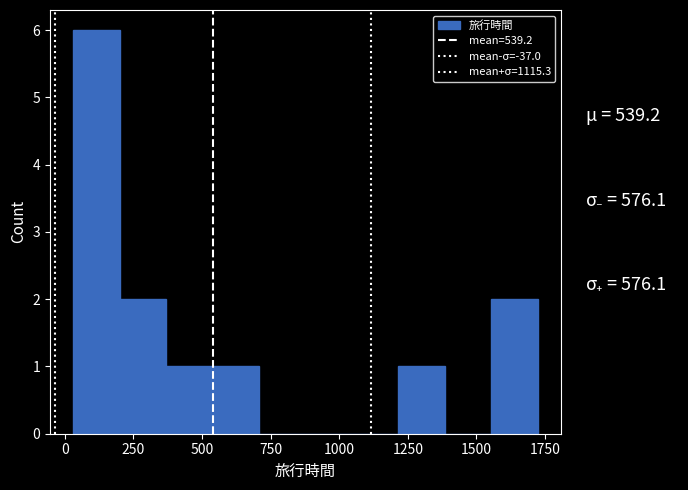

Around what value on the x-axis is the tallest bar? Give the approximate position of its centre, as read against the axis.

100